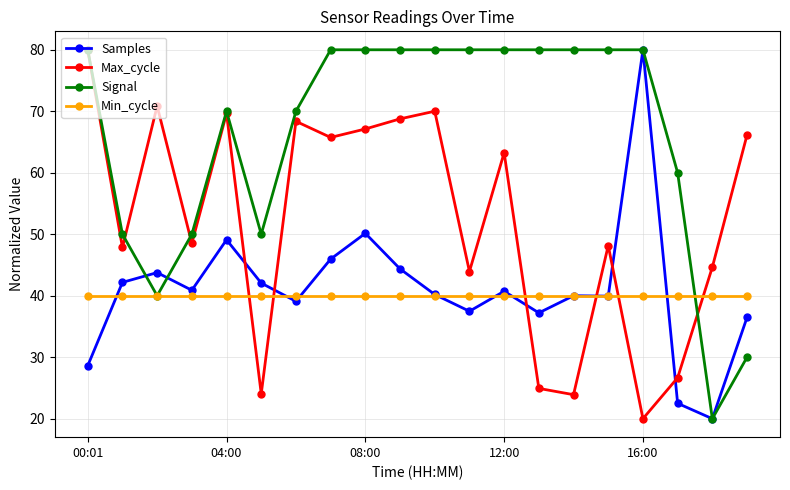

At how many categories does at least one series exceed 74?

11